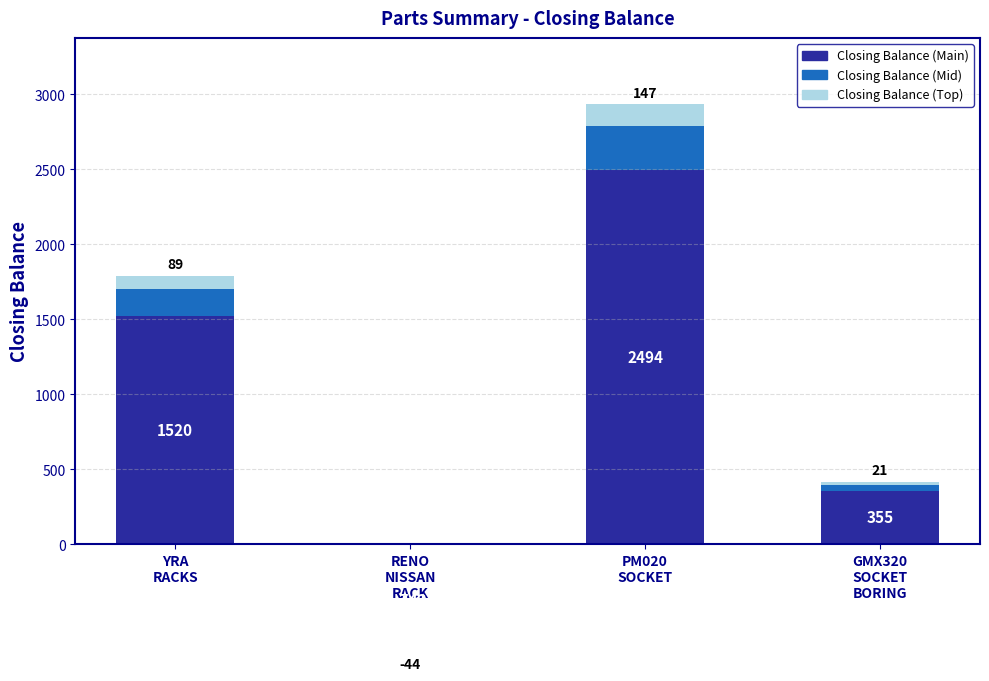

List the series in order of their peak value, lowest first.

Closing Balance (Top), Closing Balance (Mid), Closing Balance (Main)